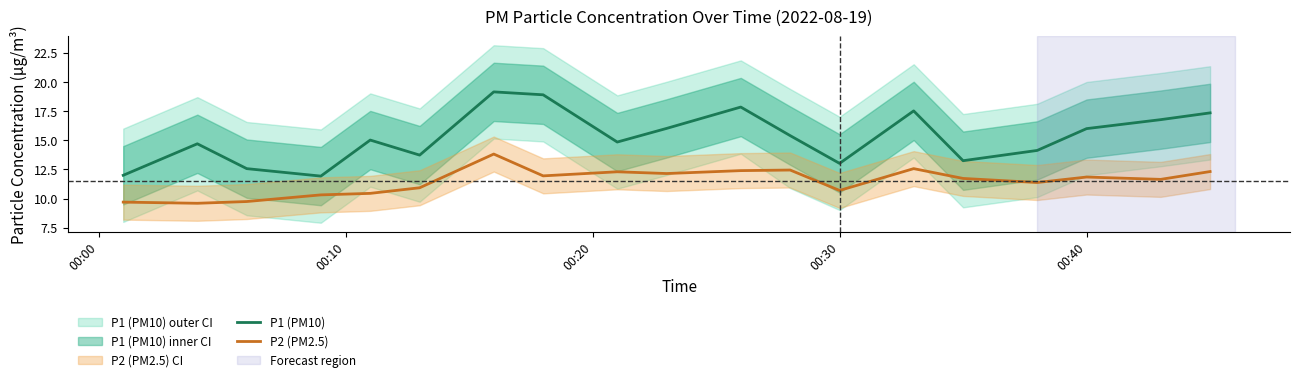

True or false: P2 (PM2.5) and P1 (PM10) intersect in this chart.

False